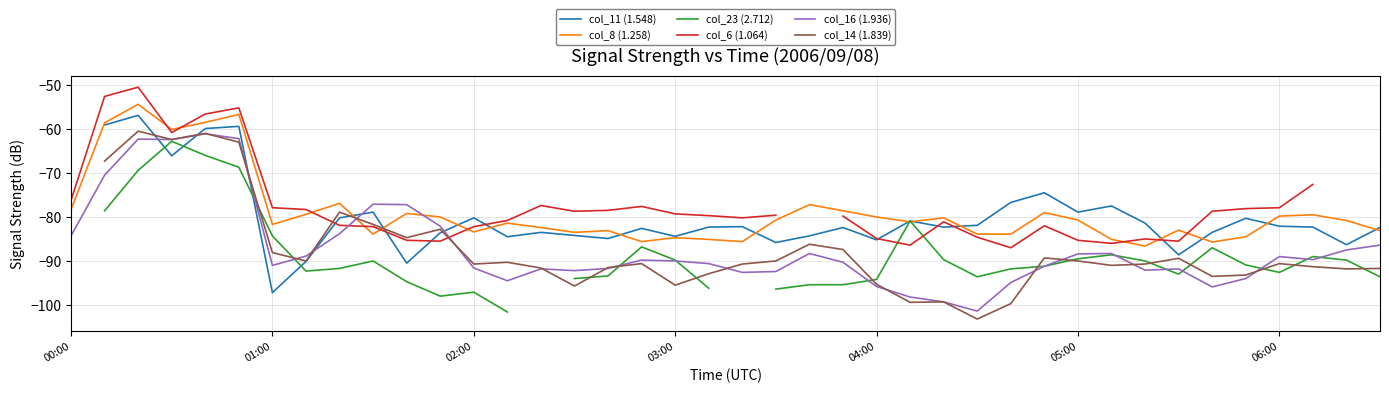

What is the maximum value for col_16 (1.936)?

-61.2